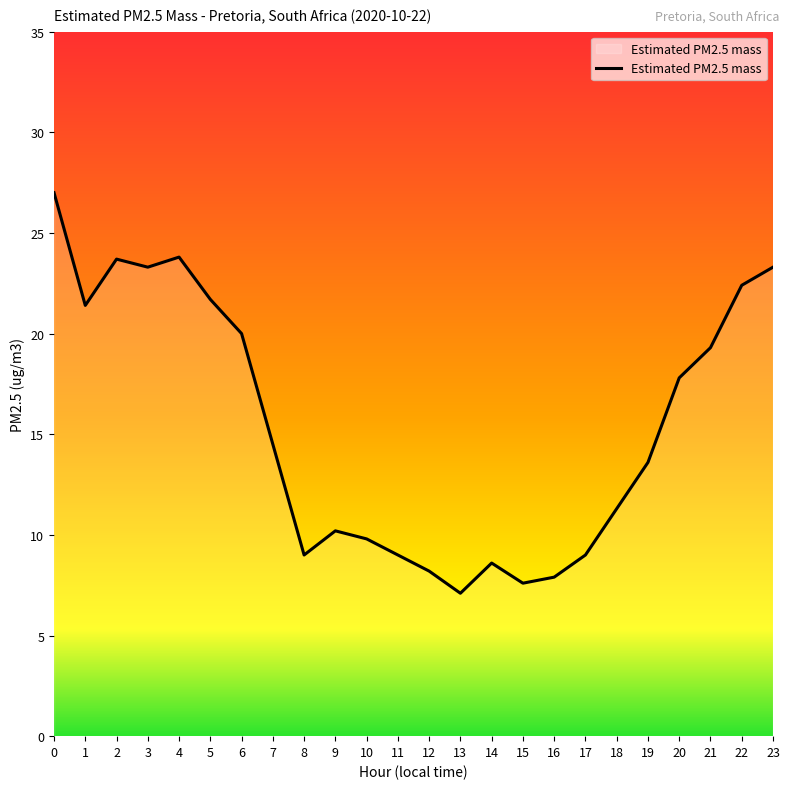

What value does the data have at 2?

23.7